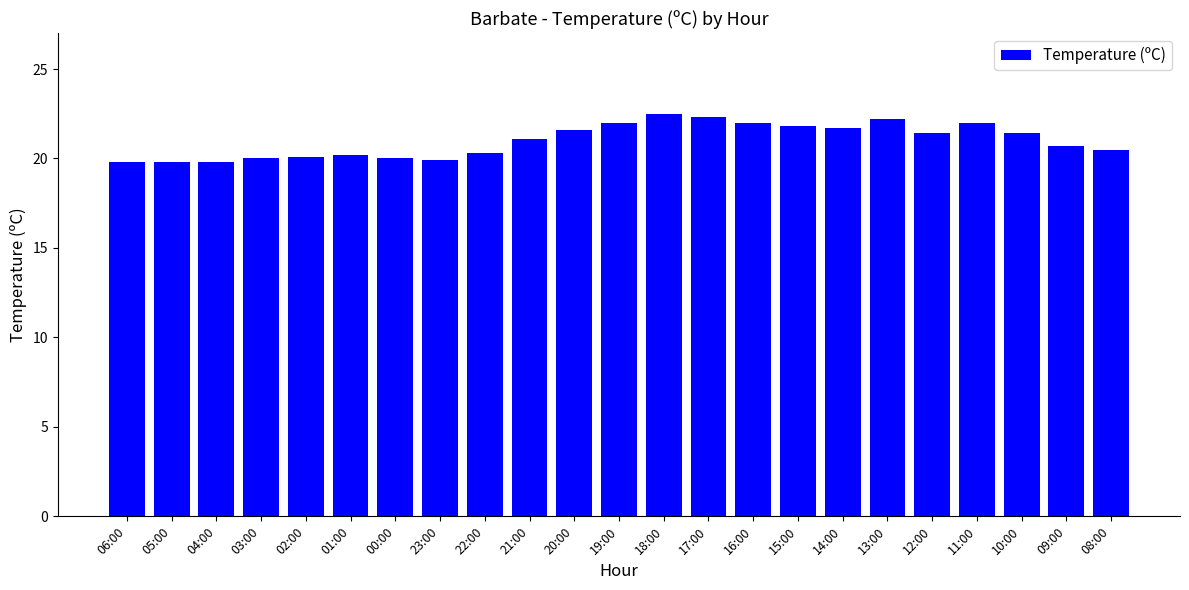

Is it true that the value at 00:00 is 7.3?

False